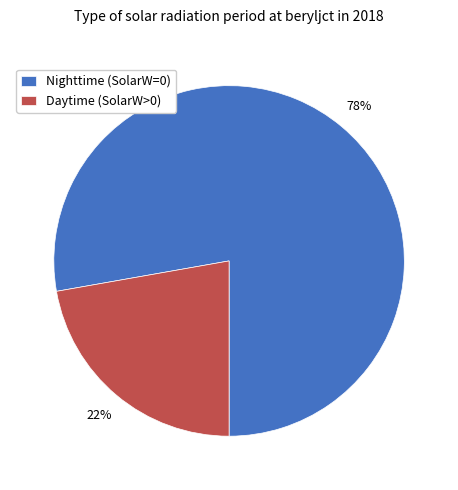

How many segments does this pie chart have?

2